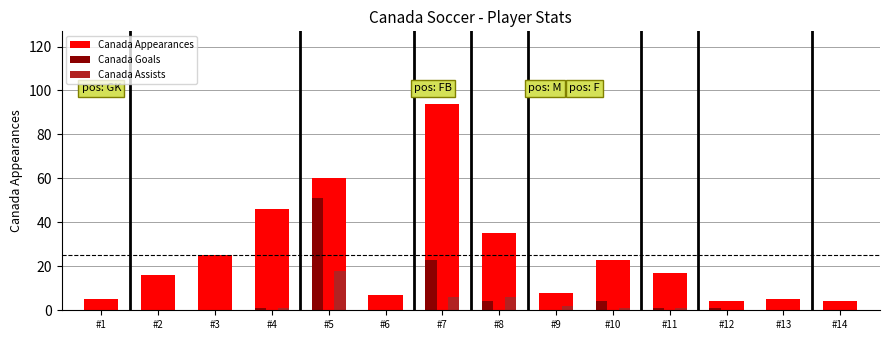

What is the total value across all series at #4?

48